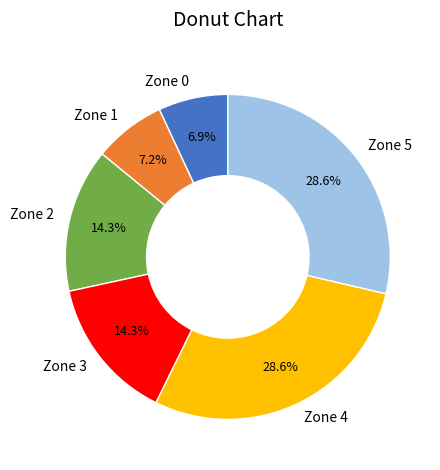

What is the total percentage of Zone 3 and Zone 2?

28.6%